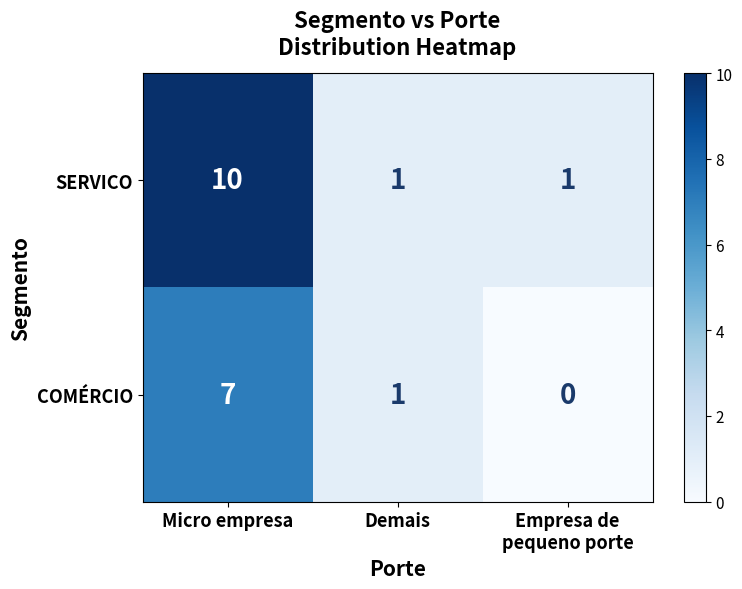

Rank the series by their maximum value, from lowest to highest.

COMÉRCIO, SERVICO